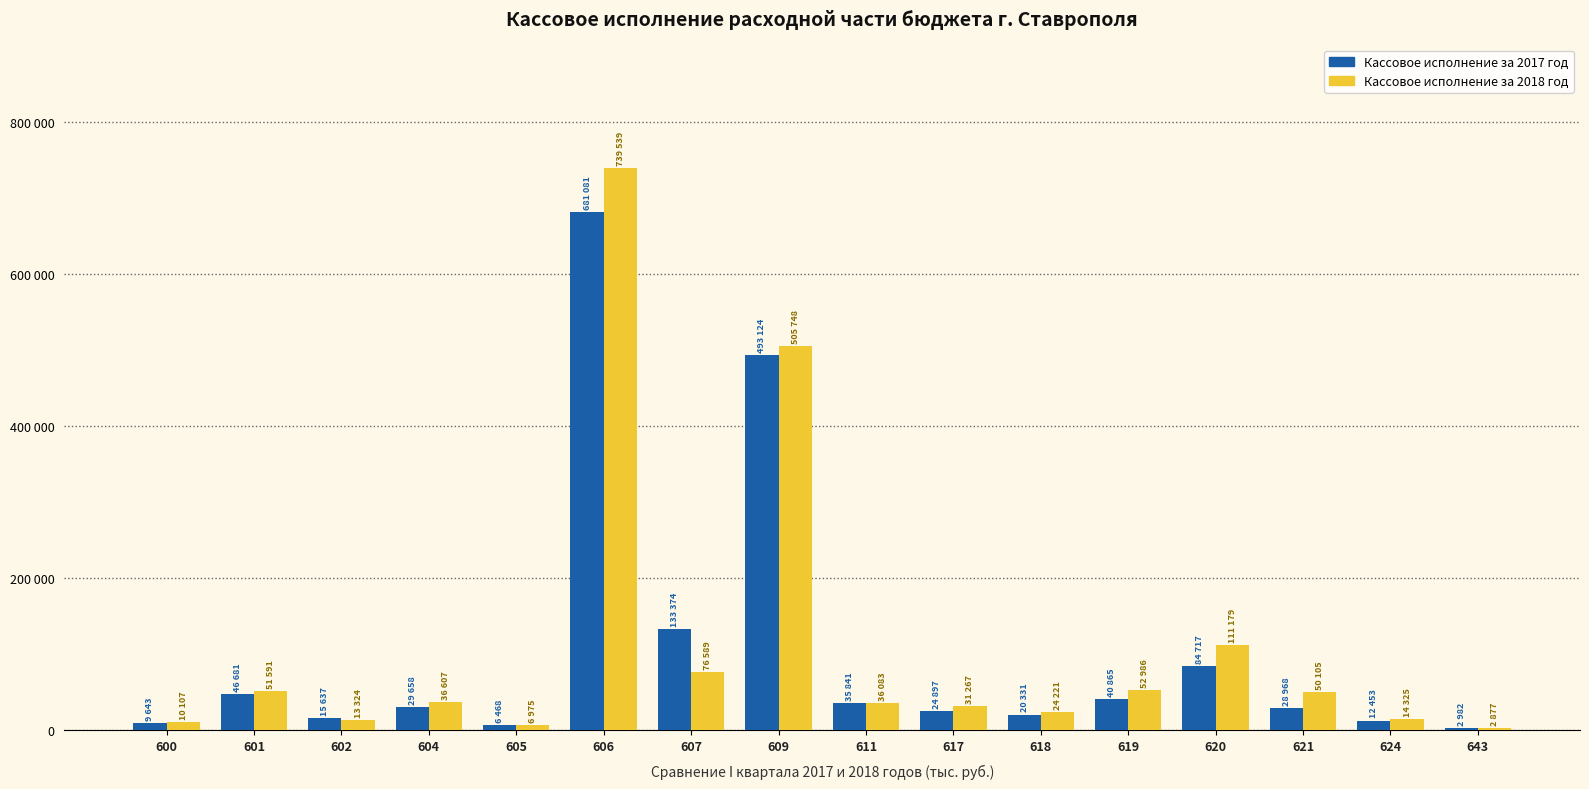

At which category is the sum across all series the highest?

606